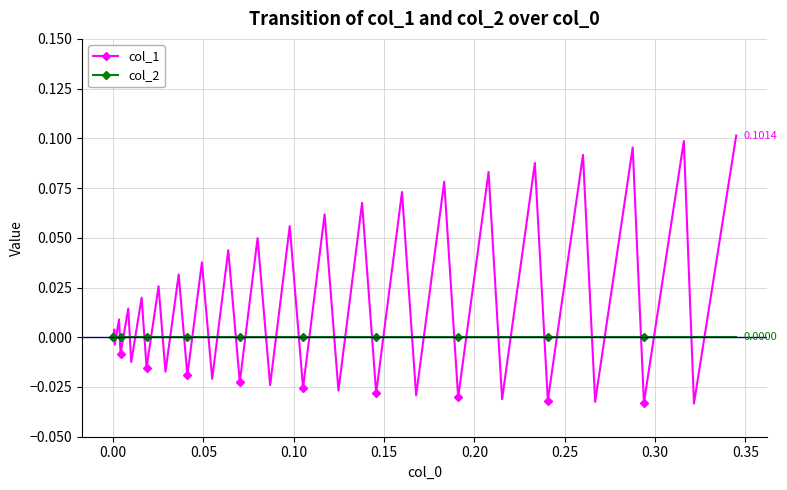

After their last crossing, which series has the higher values: col_1 or col_2?

col_1